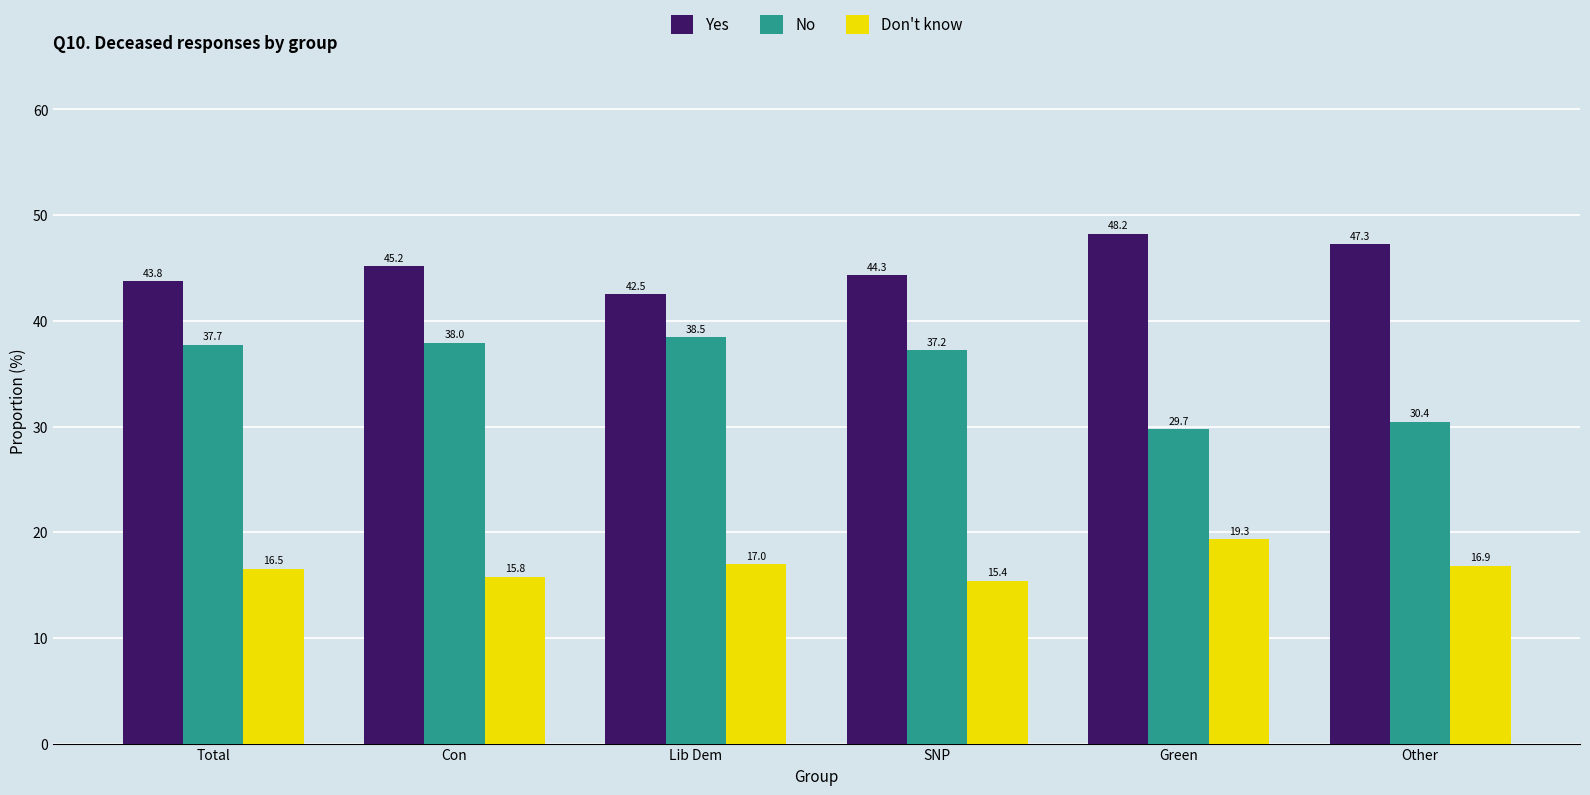

Which series has the largest range (max minus min)?

No